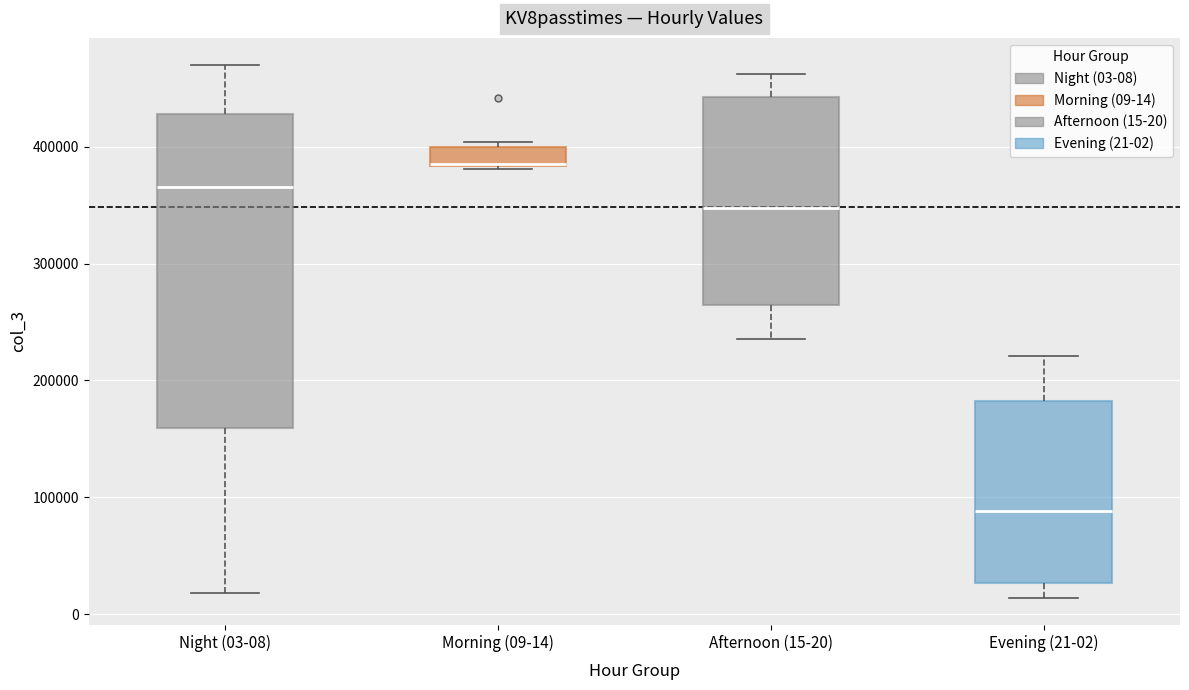

Where is the upper edge of the box for Morning (09-14) on the y-axis? The values are not printed on the chart, so give them approximately, as read against the axis.

400000